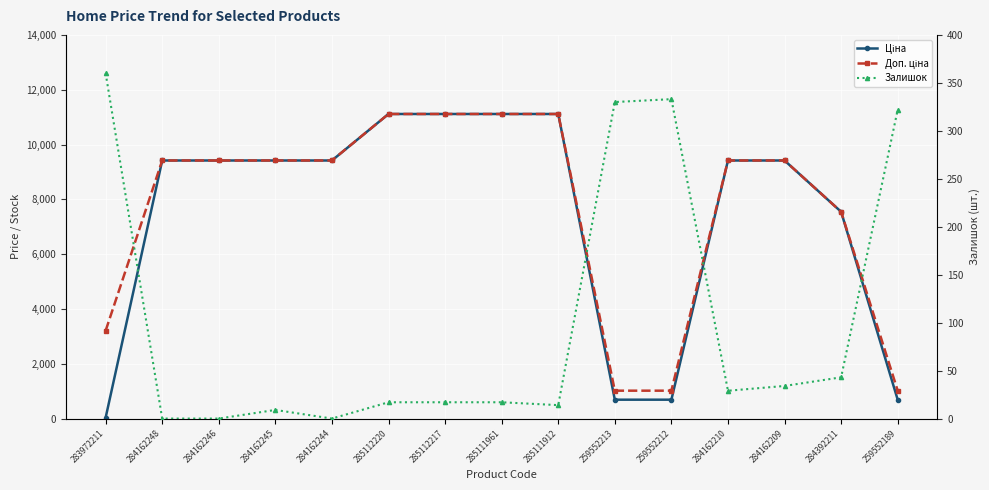

True or false: Залишок and Доп. ціна intersect in this chart.

False